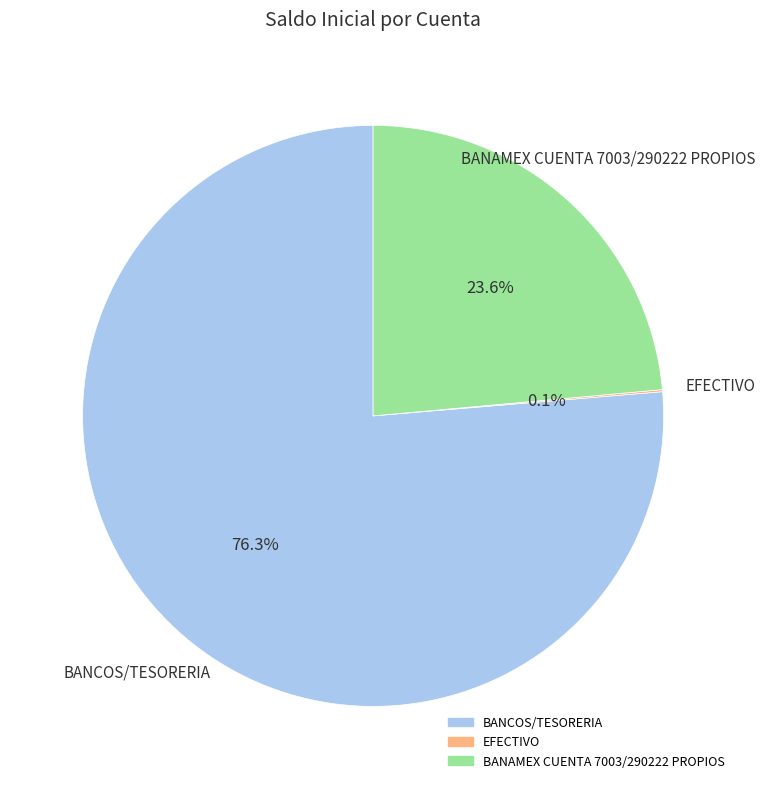

What percentage is NOT represented by BANAMEX CUENTA 7003/290222 PROPIOS?

76.4%